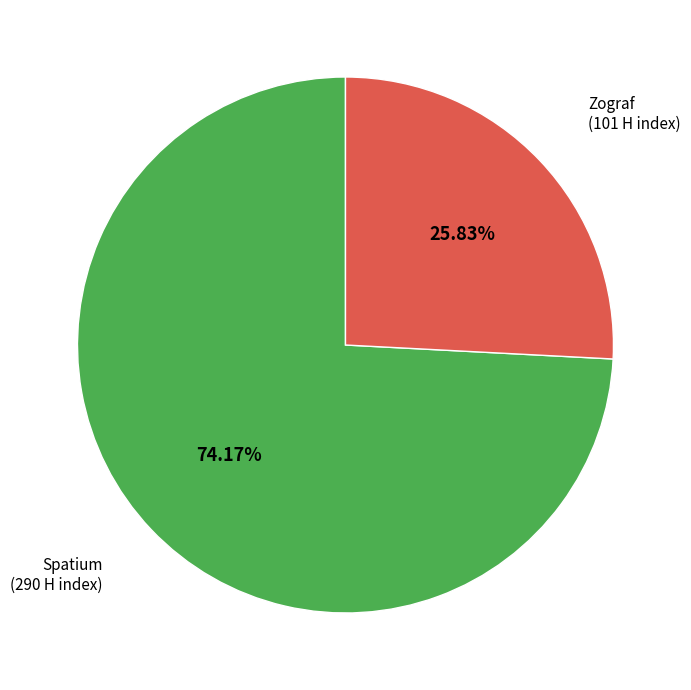

Is it true that Spatium is 74% of the pie?

True